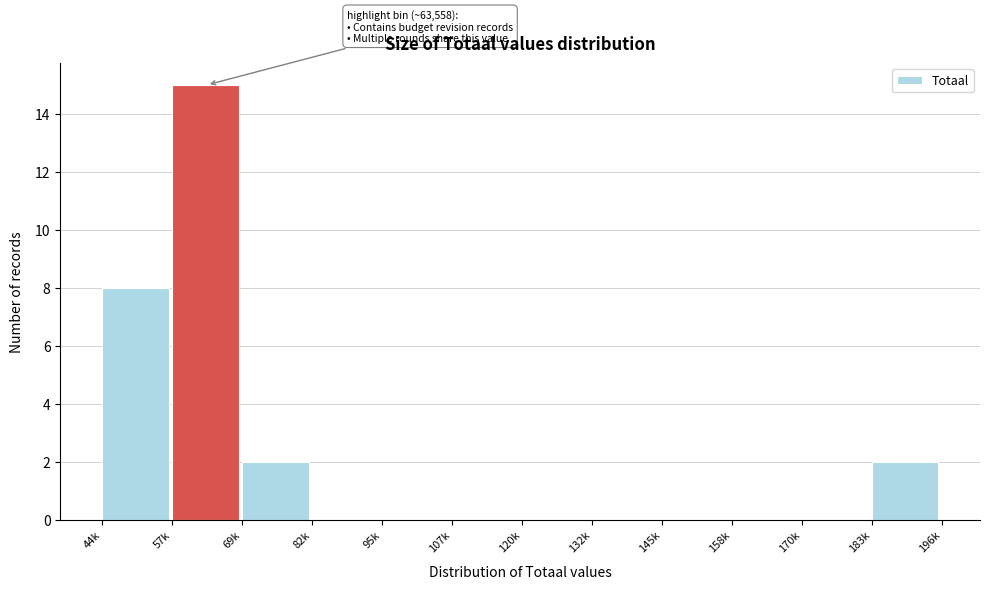

Reading left to right, transcribe all the data shown in this chart.

44k=8	57k=15	69k=2	82k=0	95k=0	107k=0	120k=0	132k=0	145k=0	158k=0	170k=0	183k=2